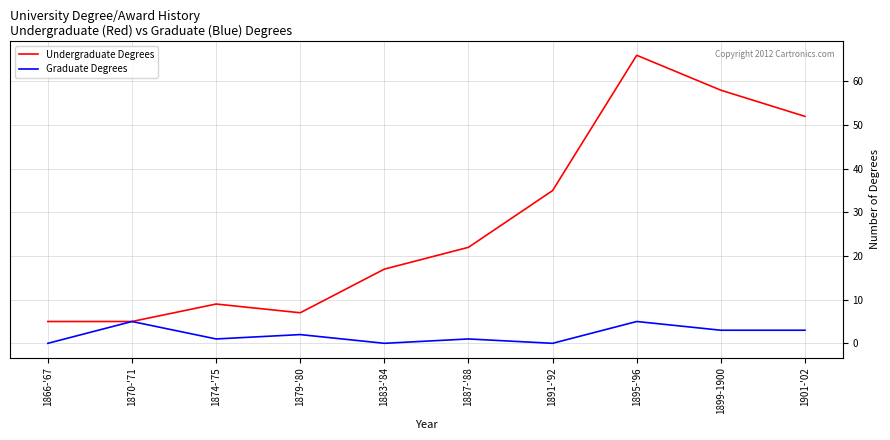

At 1899-1900, list the series in order from largest to smallest.

Undergraduate Degrees, Graduate Degrees